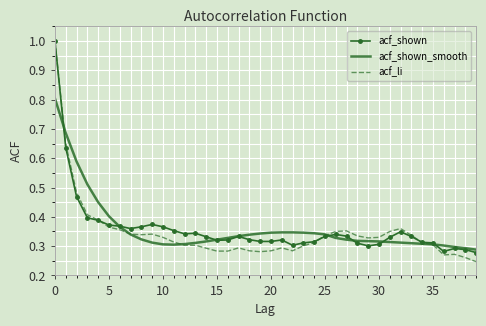

True or false: acf_li and acf_shown_smooth intersect in this chart.

True